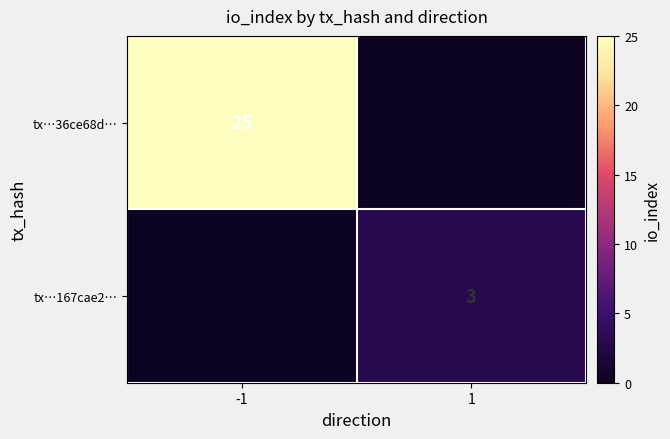

What is the difference between the highest and lowest values at 1?

3